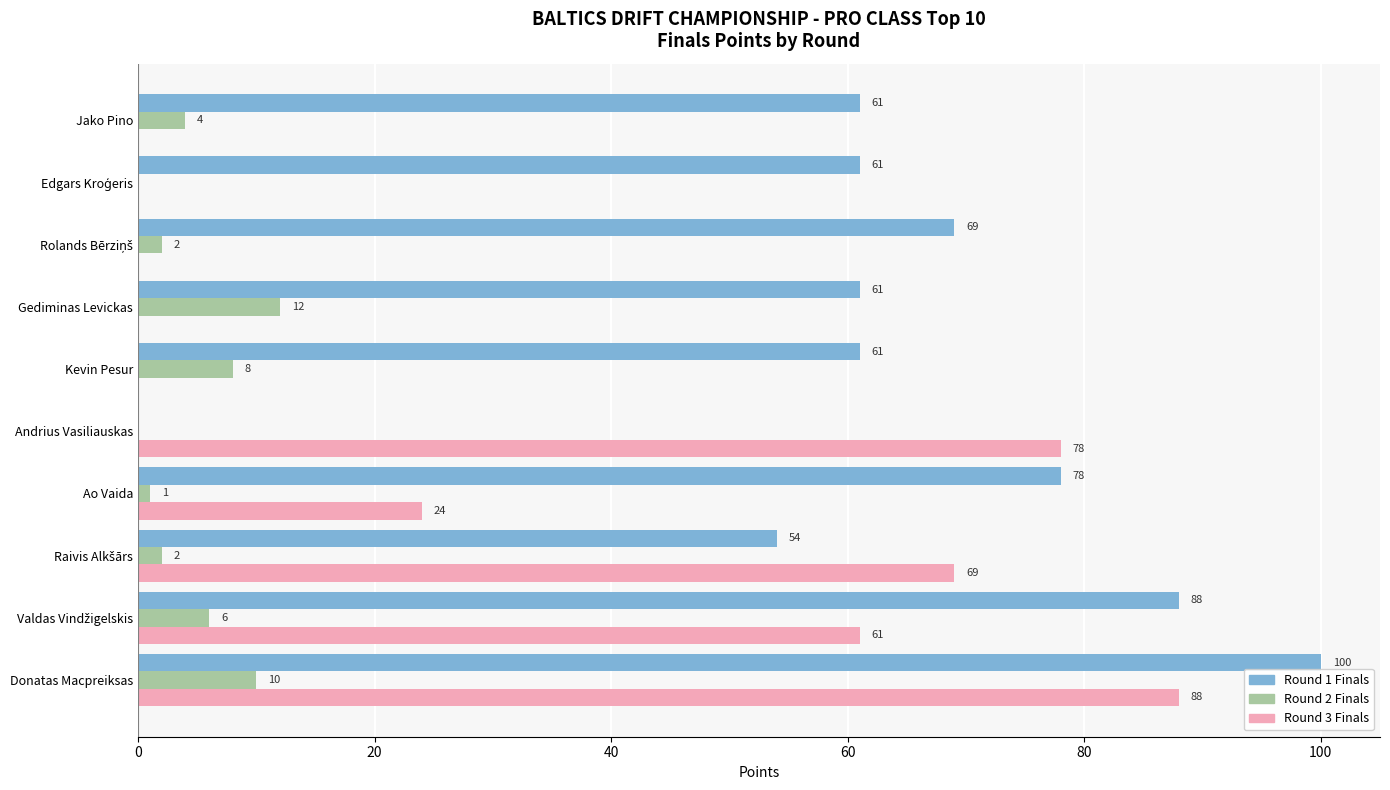

Which series changed the most between Kevin Pesur and Gediminas Levickas?

Round 2 Finals